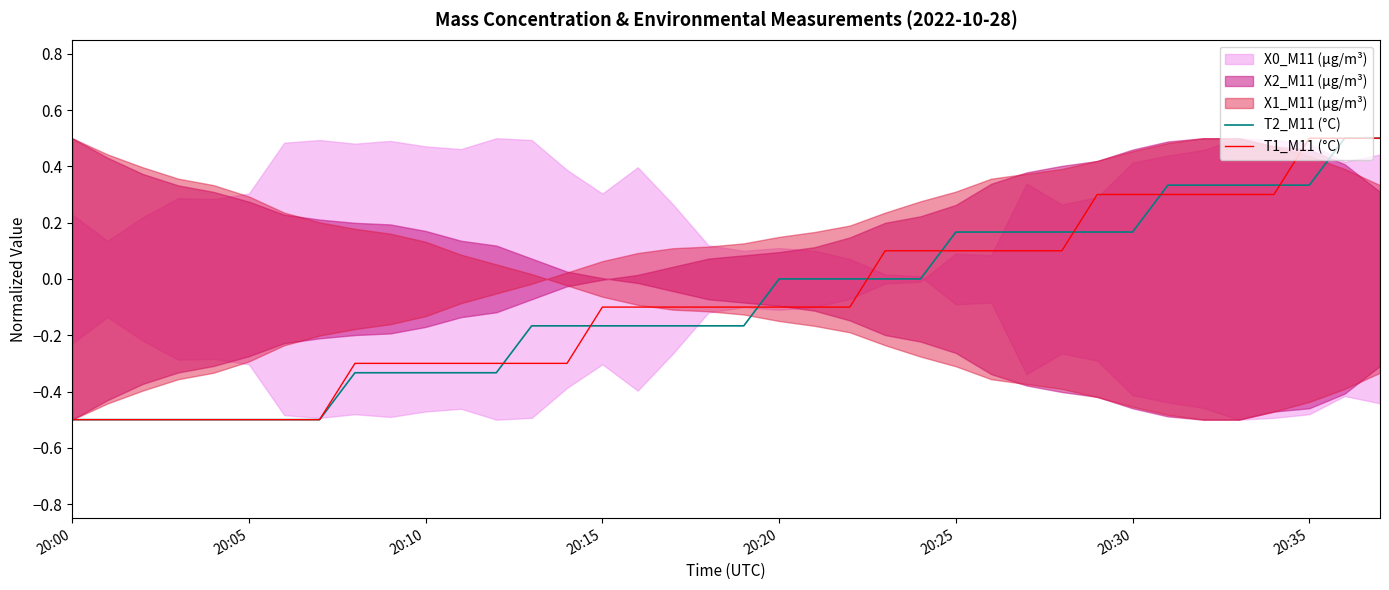

True or false: T1_M11 (°C) has a value of -0.0 at 22.

False